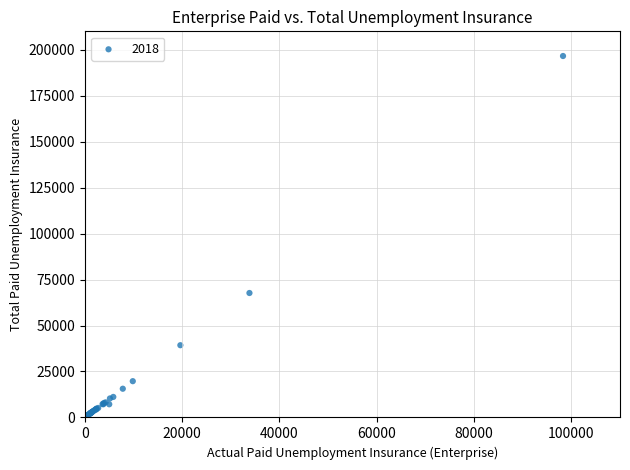

What Y value in the scatter plot is closest to 98464?

67687.7